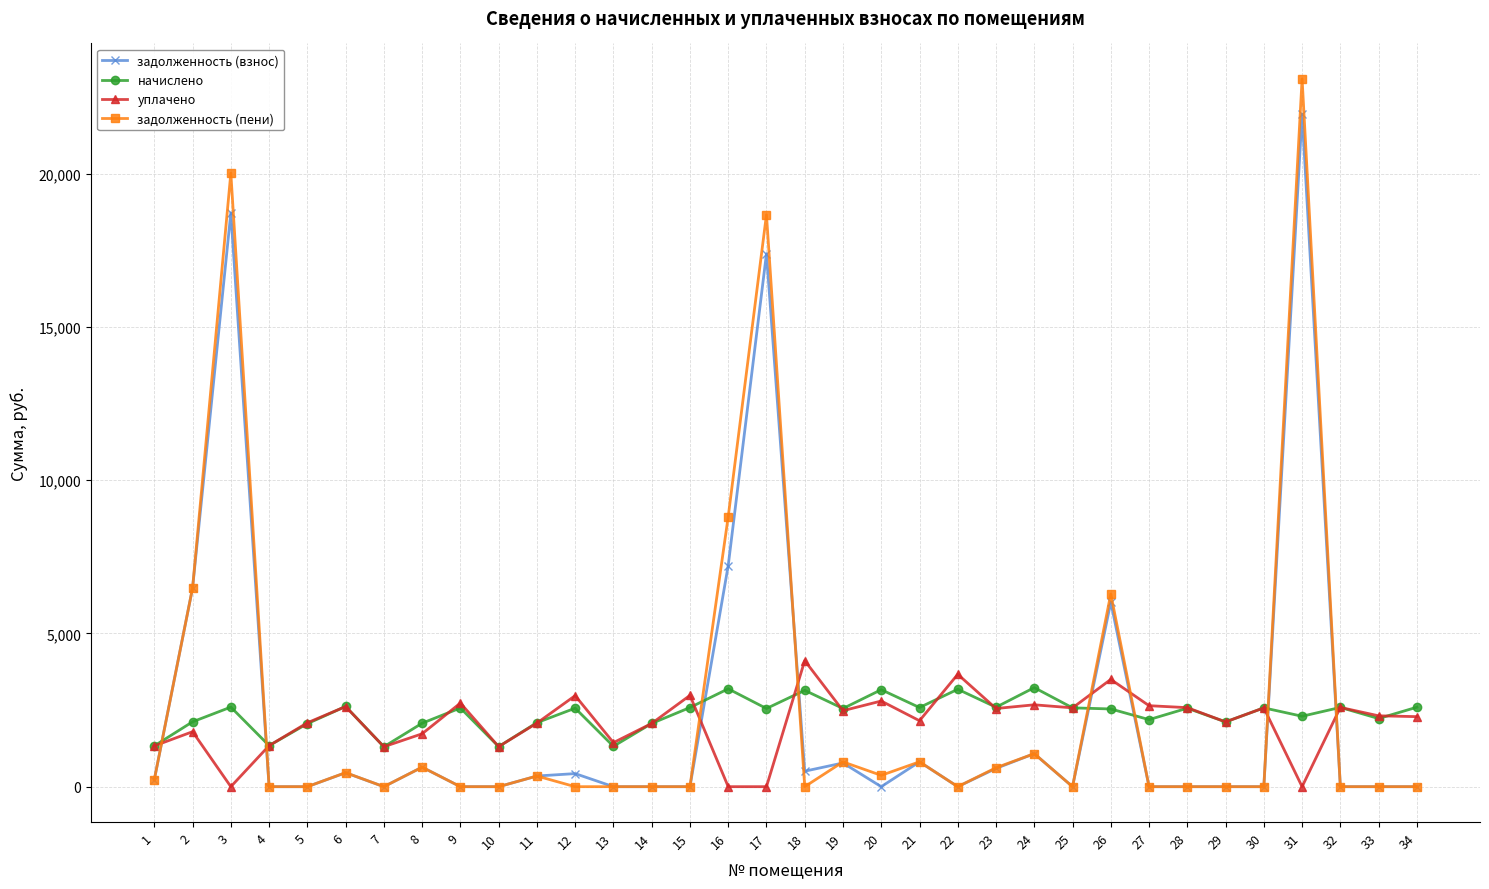

At which category does задолженность (взнос) reach its first local peak?

3